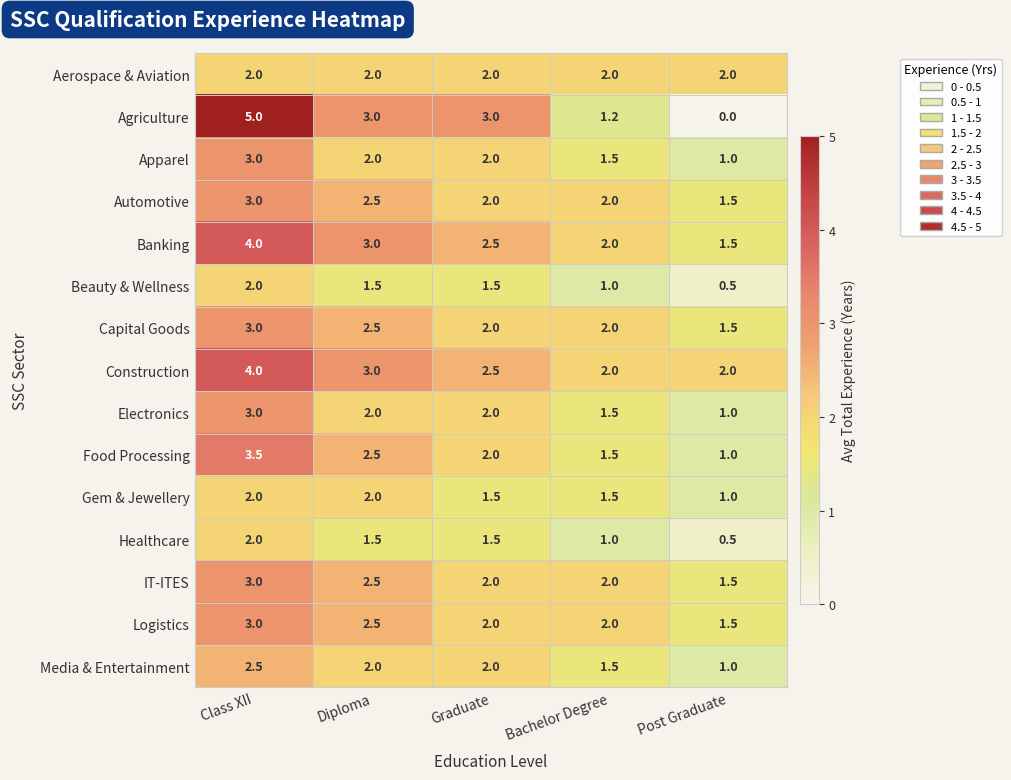

How many series are shown in this chart?

15